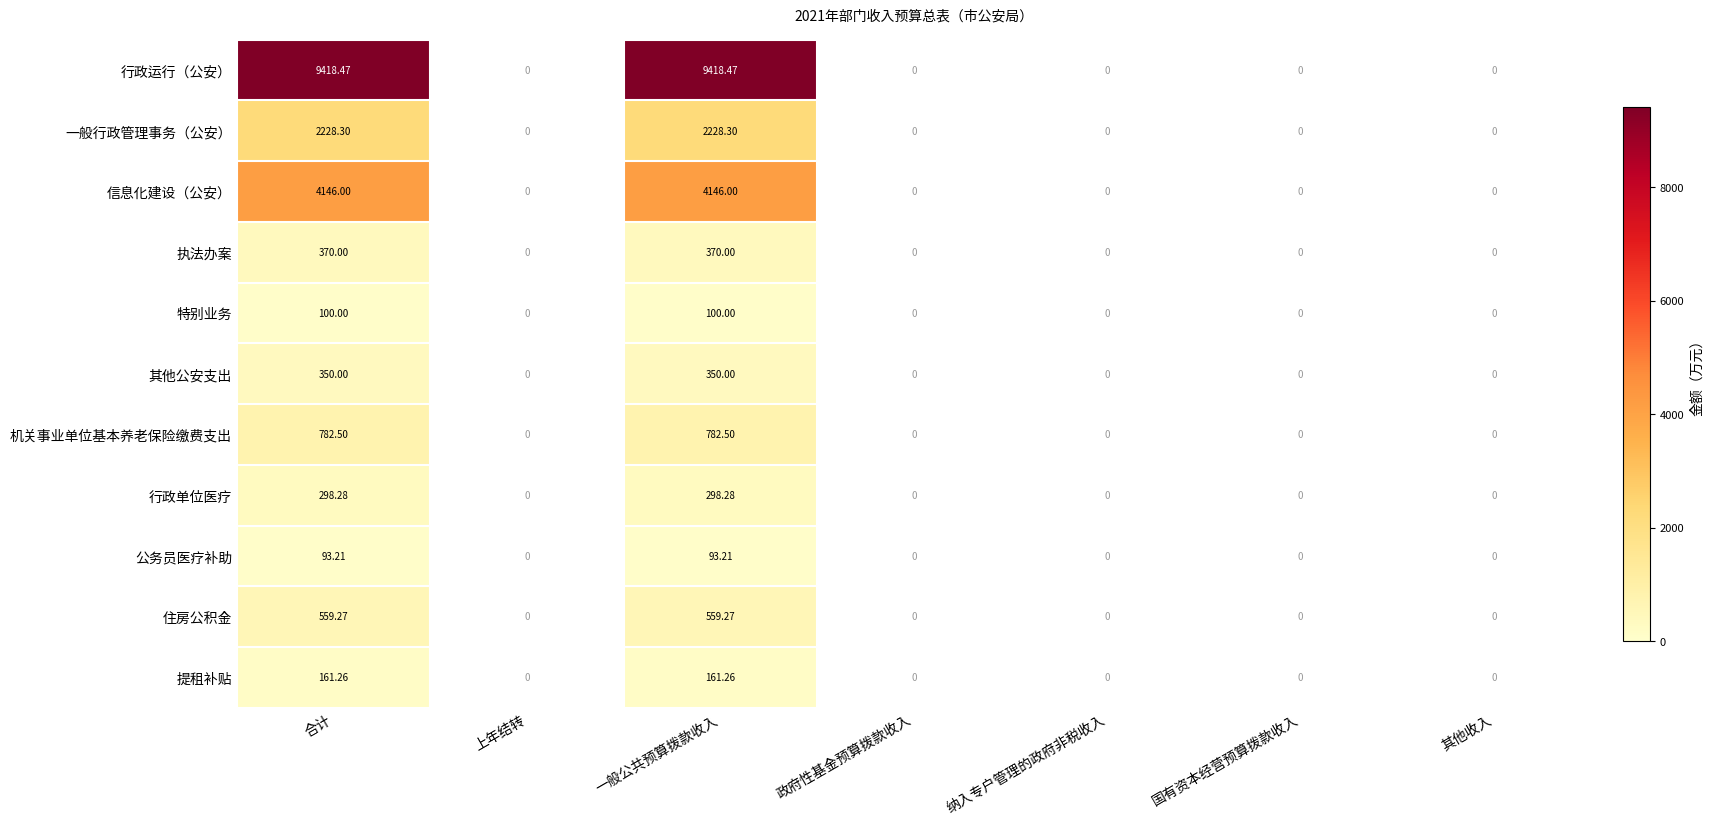

At how many categories does at least one series exceed 1770?

2